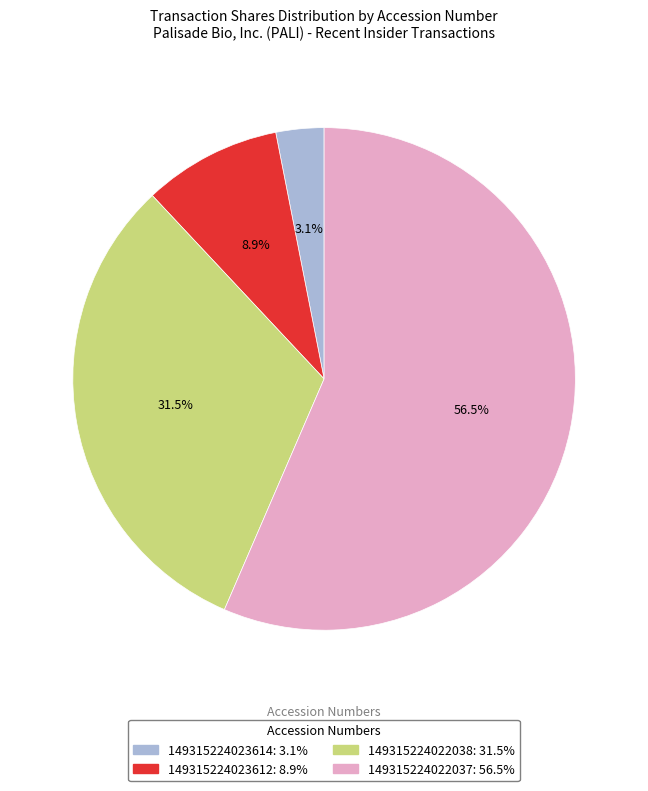

Does any single category account for the majority?

Yes